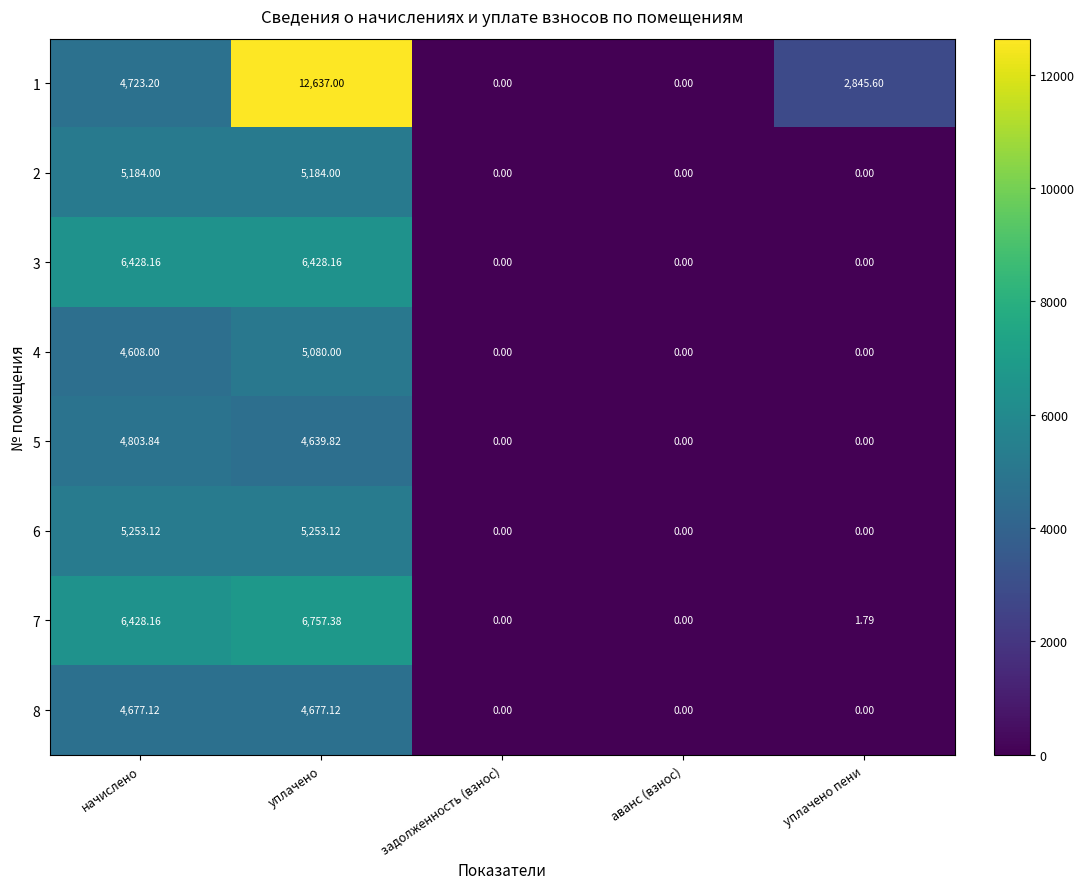

At which label is 5 closest to 2401?

уплачено